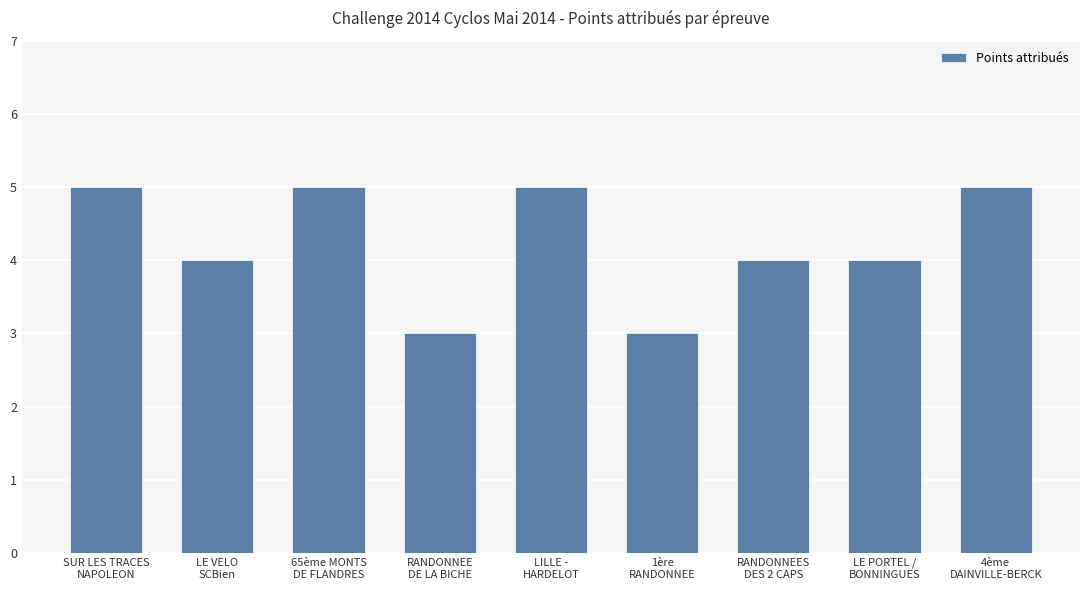

Reading left to right, list all the values displayed in this chart.

5	4	5	3	5	3	4	4	5